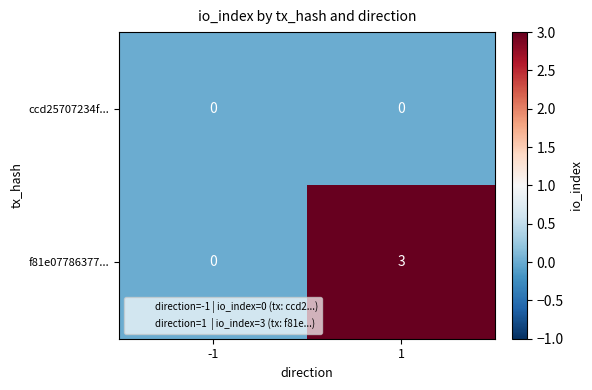

How many data points does each series have?

2